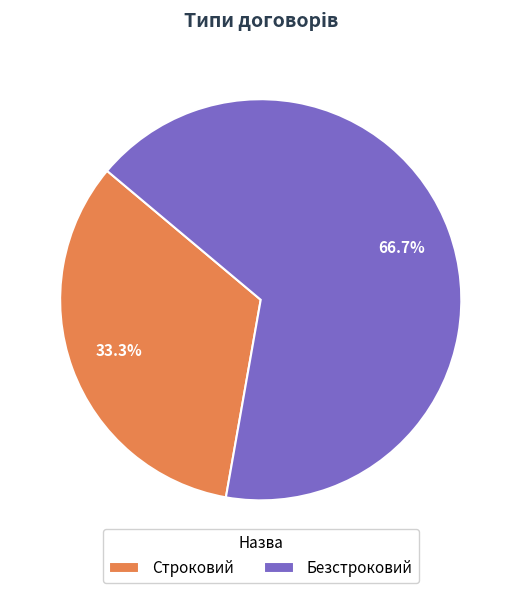

True or false: Строковий accounts for 33% of the total.

True